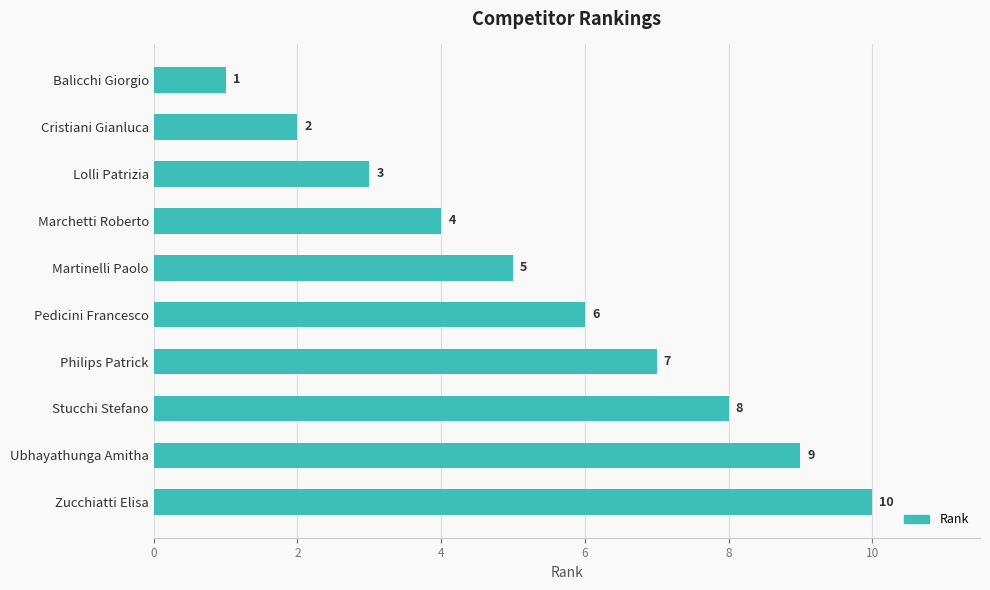

Rank the categories by value from highest to lowest.

Zucchiatti Elisa, Ubhayathunga Amitha, Stucchi Stefano, Philips Patrick, Pedicini Francesco, Martinelli Paolo, Marchetti Roberto, Lolli Patrizia, Cristiani Gianluca, Balicchi Giorgio